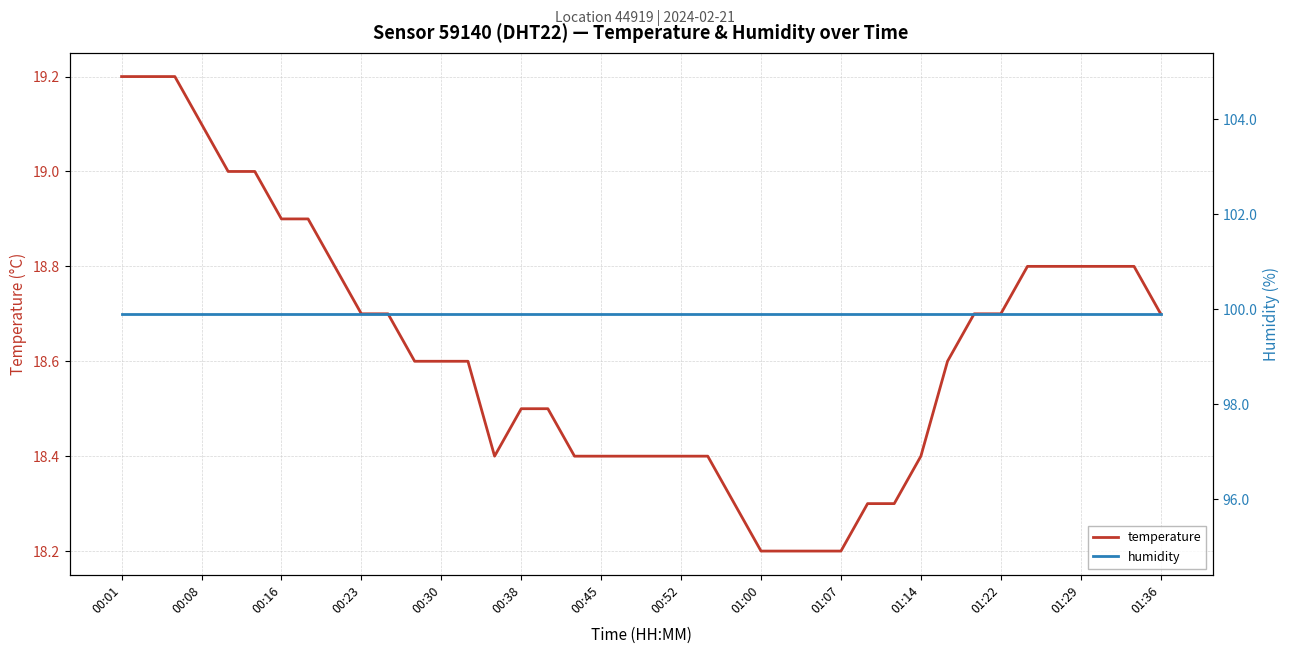

Which series has the largest total across all categories?

humidity